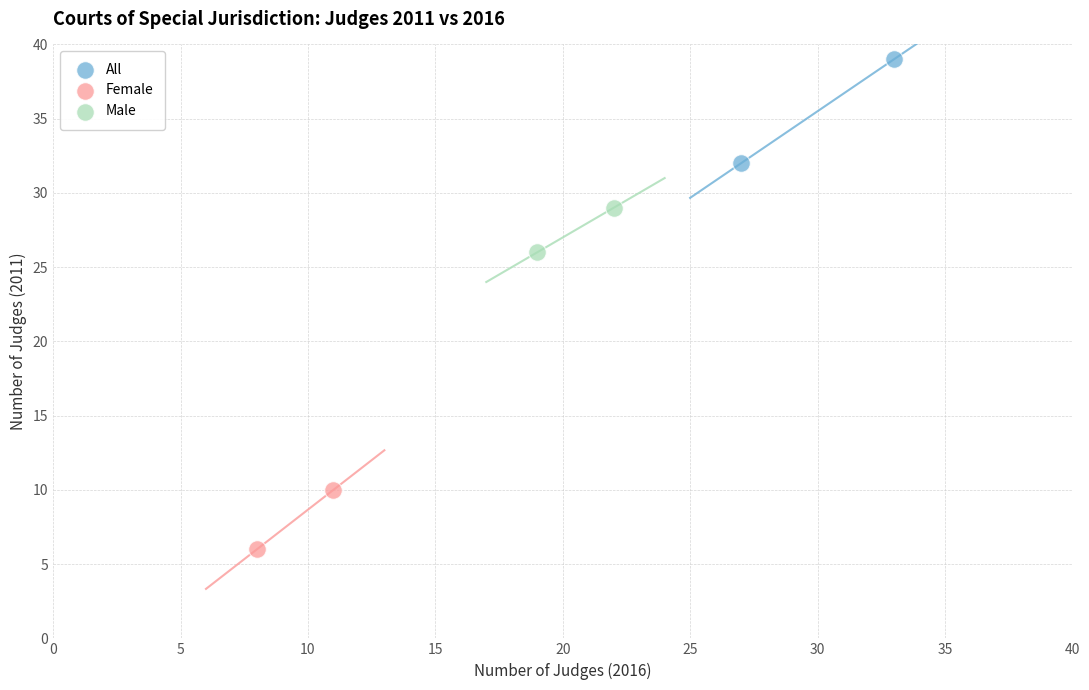

Which series reaches the minimum Y coordinate?

Female